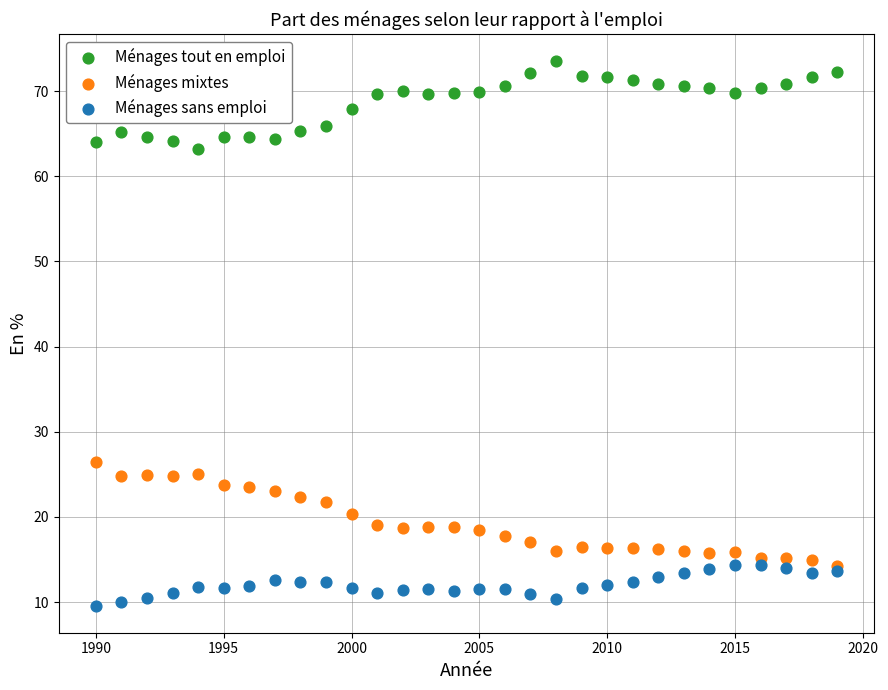

Across all series, what Y value is closest to 41?

26.4